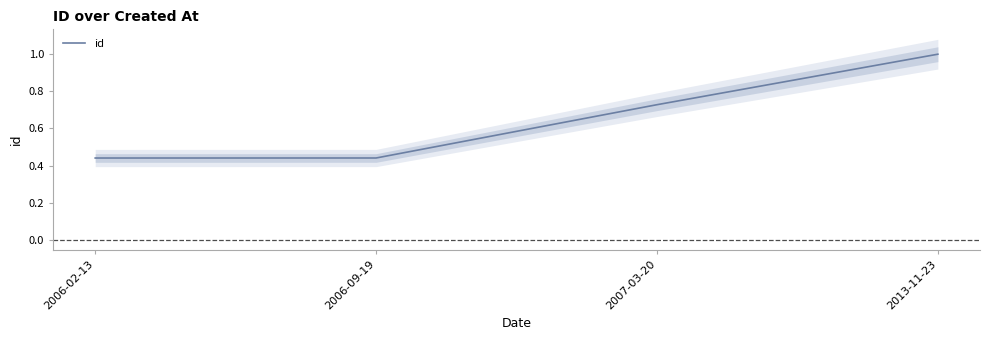

What is the ratio of the value at 2006-09-19 to the value at 2013-11-23?

0.4